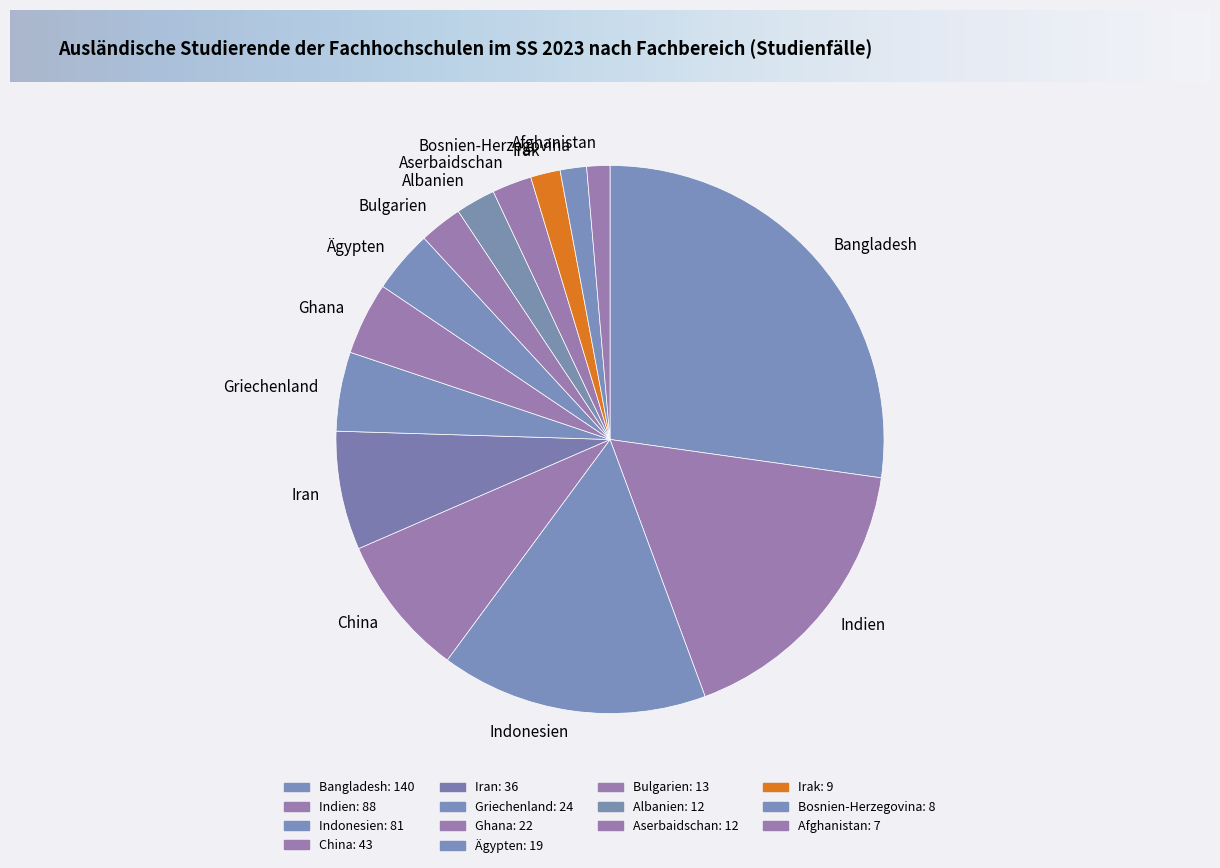

Between Indien and Albanien, which is larger?

Indien